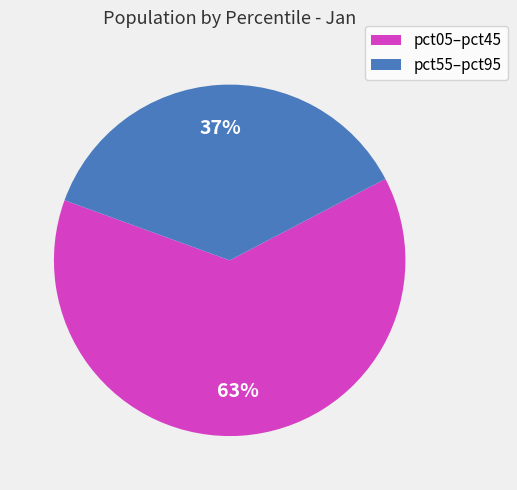

Is there a majority slice in this chart?

Yes